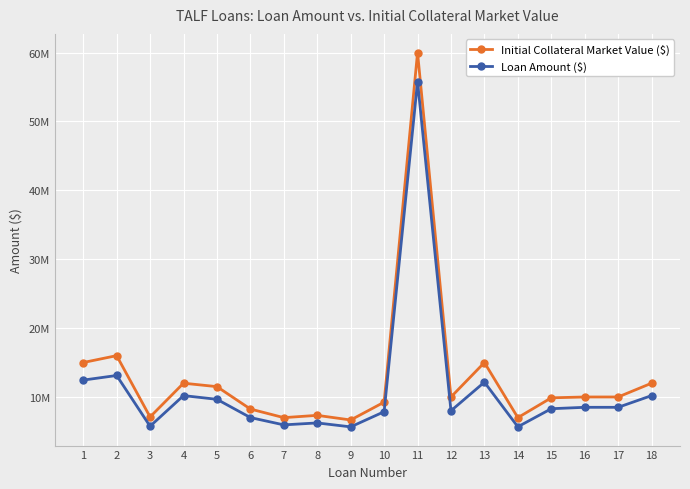

What is the maximum value shown in the chart?

59991942